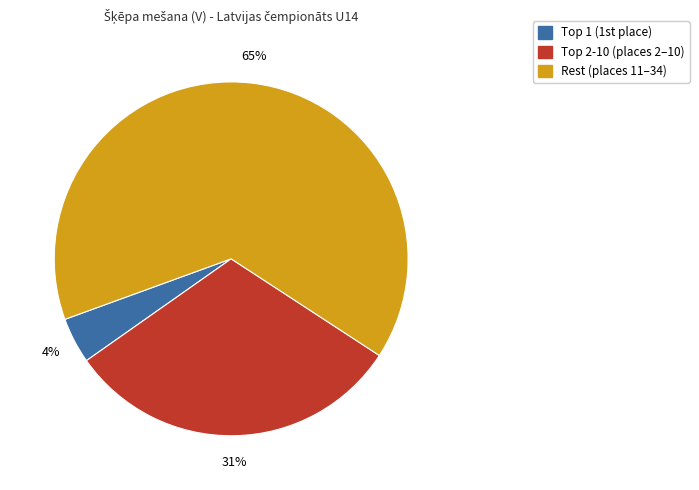

How many slices are in this pie chart?

3